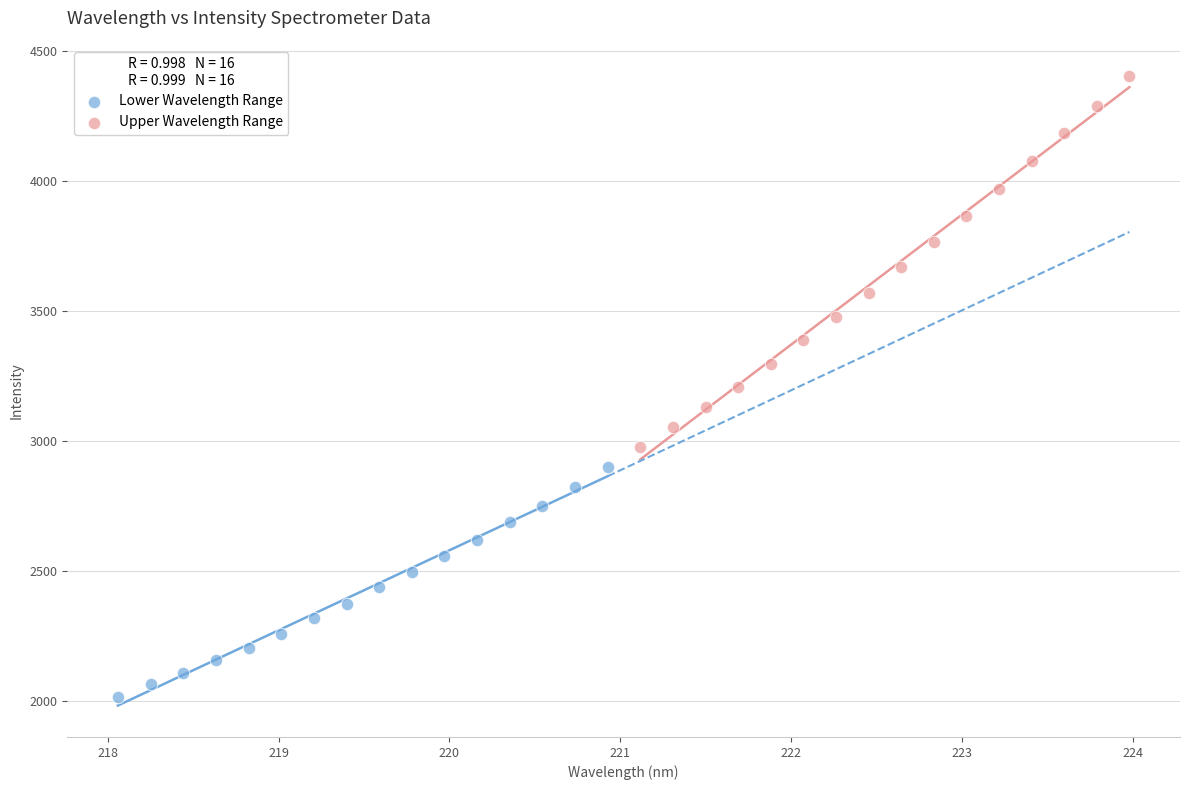

Which series has the largest Y range (max minus min)?

Upper Wavelength Range